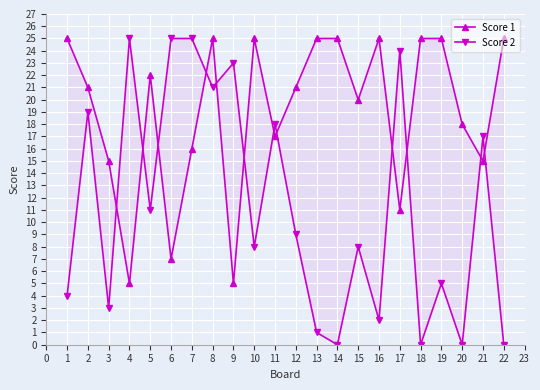

After their last crossing, which series has the higher values: Score 1 or Score 2?

Score 1